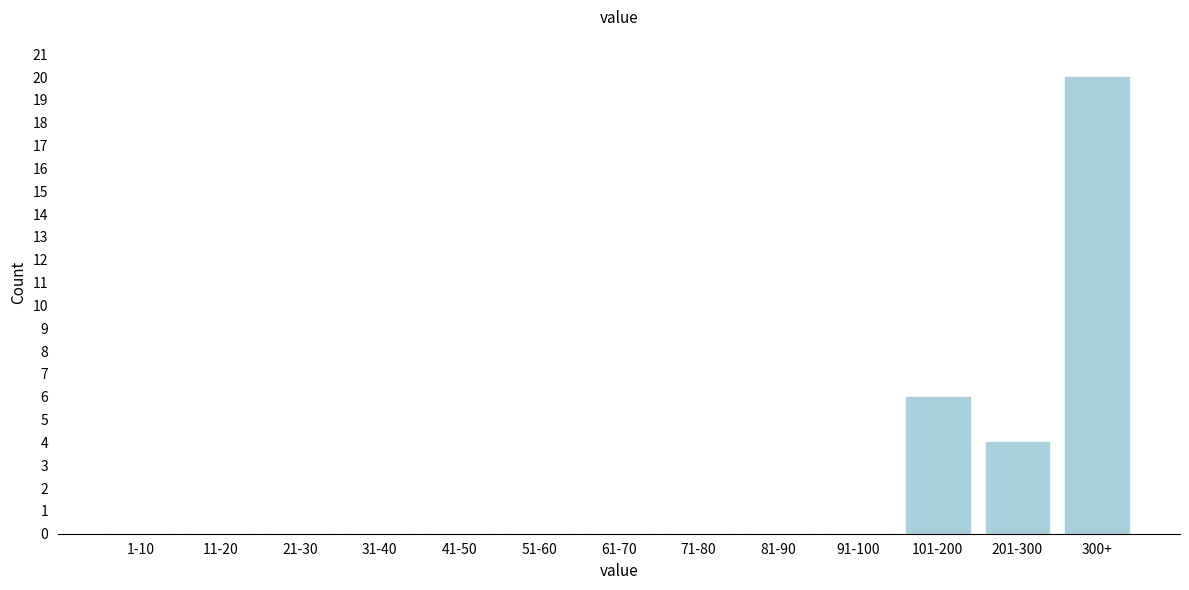

Reading left to right, list all the values displayed in this chart.

1-10=0	11-20=0	21-30=0	31-40=0	41-50=0	51-60=0	61-70=0	71-80=0	81-90=0	91-100=0	101-200=6	201-300=4	300+=20